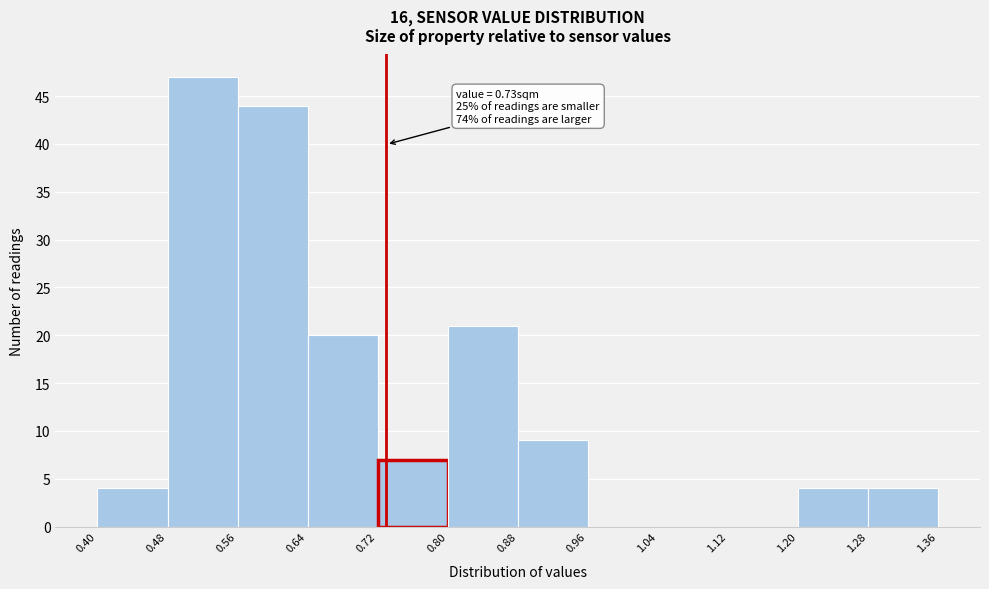

Which range on the x-axis has the tallest bar?

0.48 to 0.56